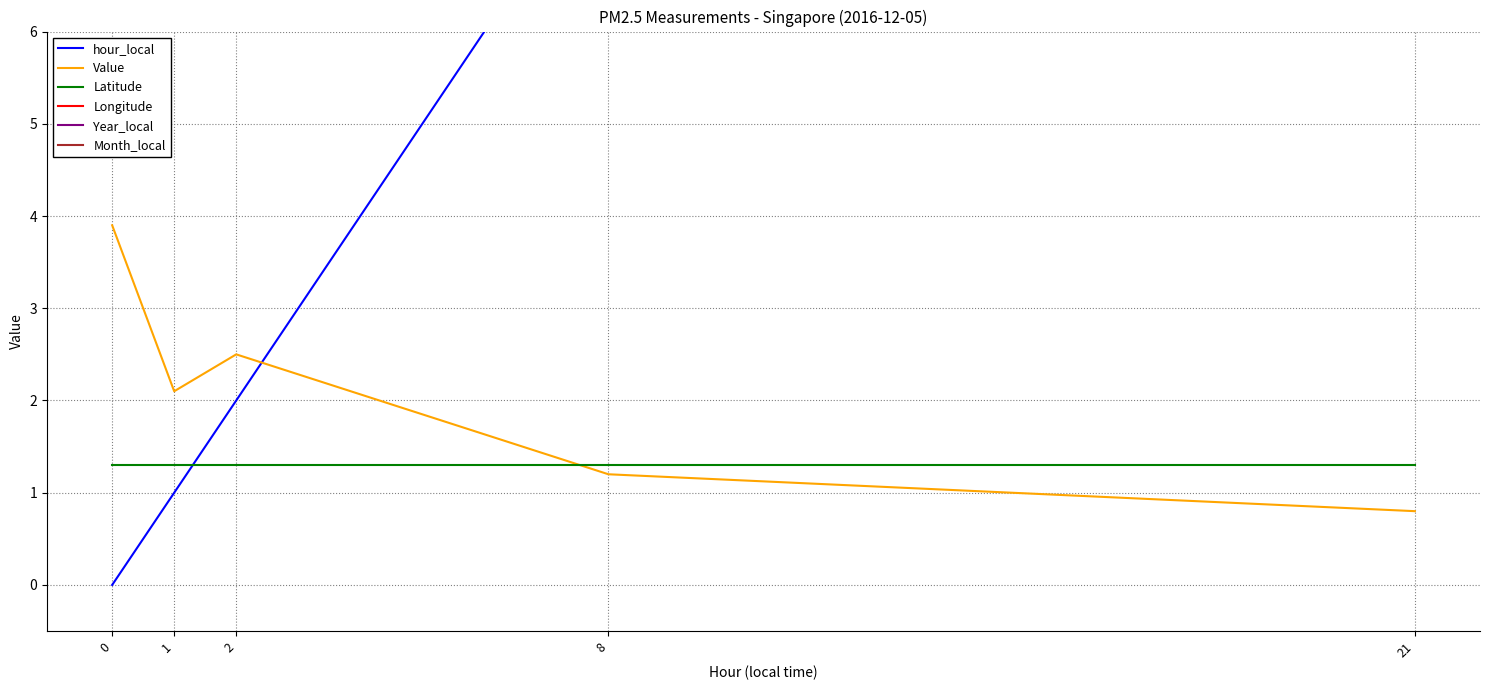

True or false: Latitude and hour_local intersect in this chart.

True